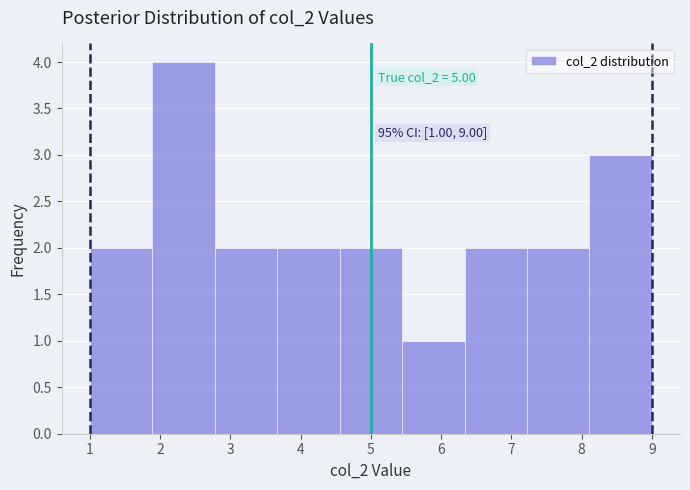

Which range on the x-axis has the tallest bar?

1.9 to 2.8